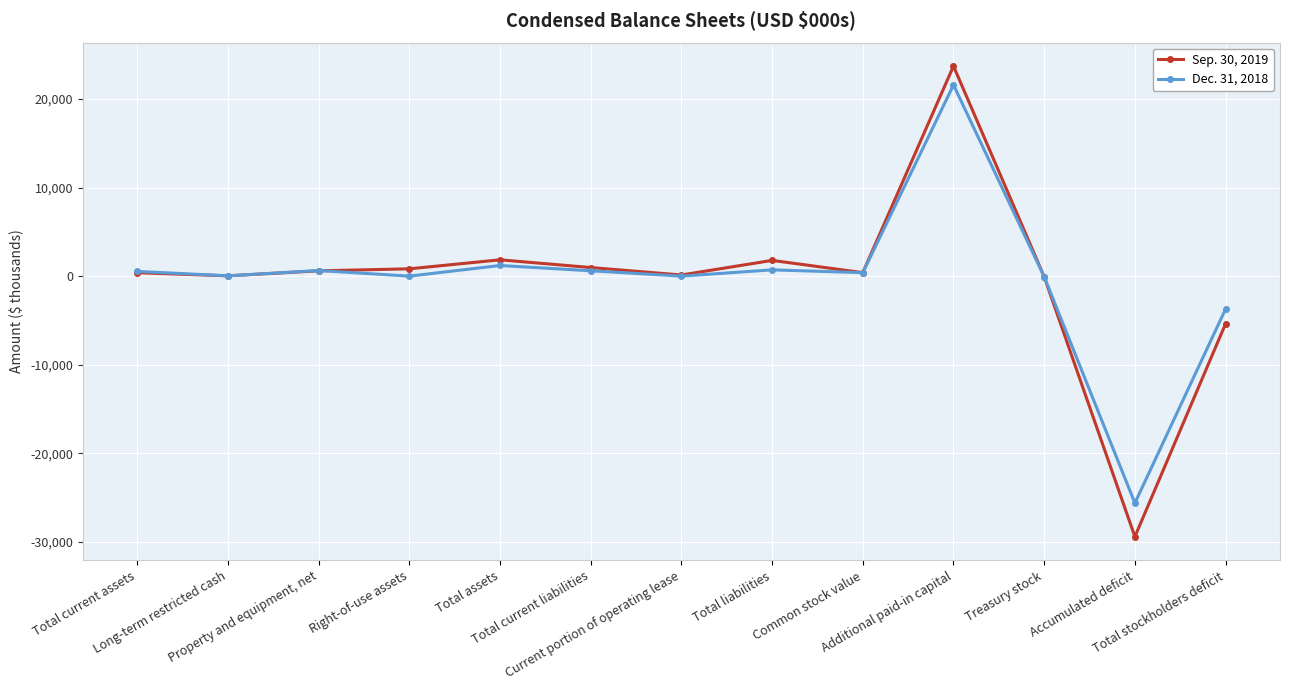

Rank the series by their maximum value, from highest to lowest.

Sep. 30, 2019, Dec. 31, 2018